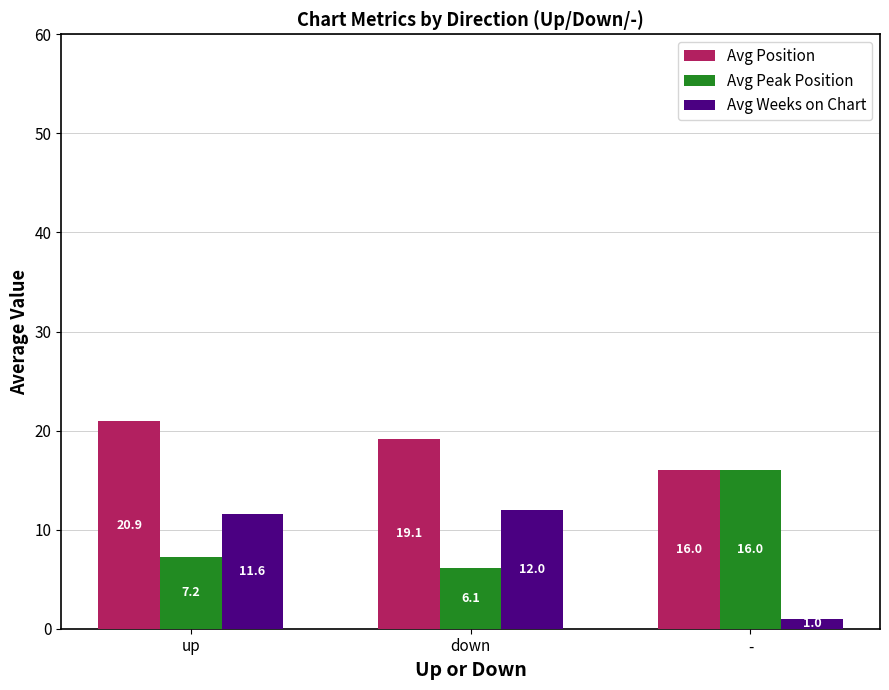

What is the label of the 1st bar from the left?

up